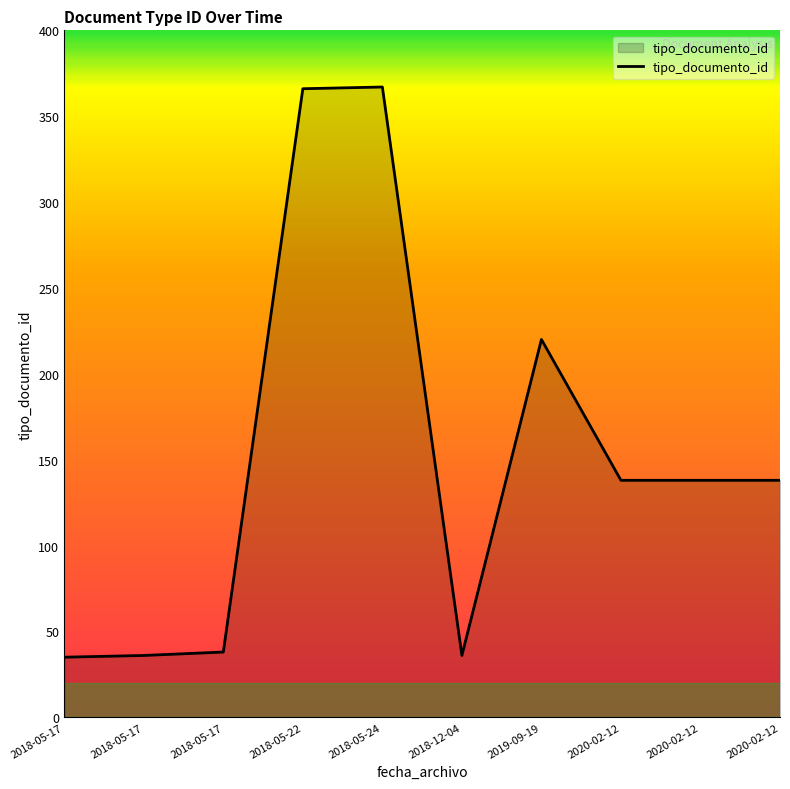

Does the chart display data point markers on the line(s)?

No